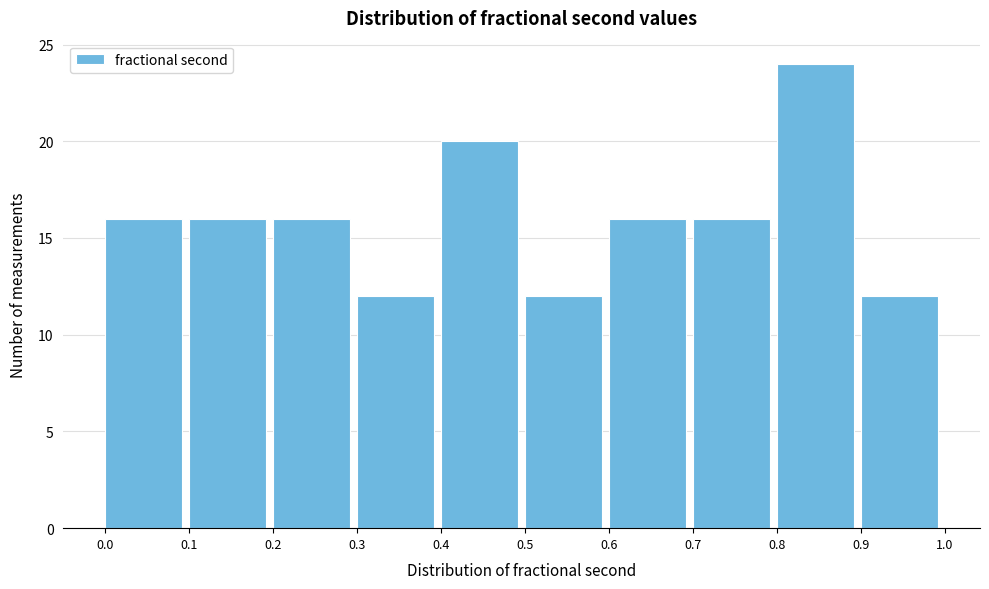

Reading left to right, transcribe this chart: for each bar, give the range it covers on the x-axis and its height. The values are not printed on the chart, so give them approximately, as read against the axis.

0.0 to 0.1: 16
0.1 to 0.2: 16
0.2 to 0.3: 16
0.3 to 0.4: 12
0.4 to 0.5: 20
0.5 to 0.6: 12
0.6 to 0.7: 16
0.7 to 0.8: 16
0.8 to 0.9: 24
0.9 to 1.0: 12